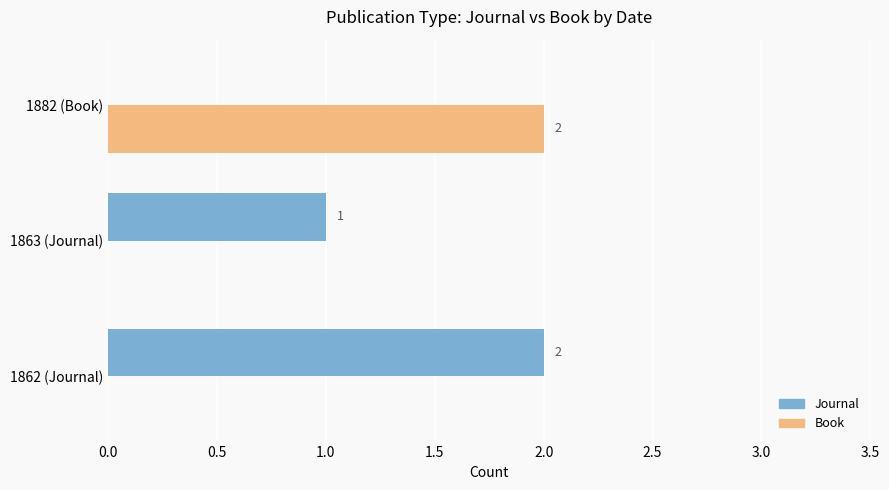

At which label does Book reach its peak?

1882 (Book)